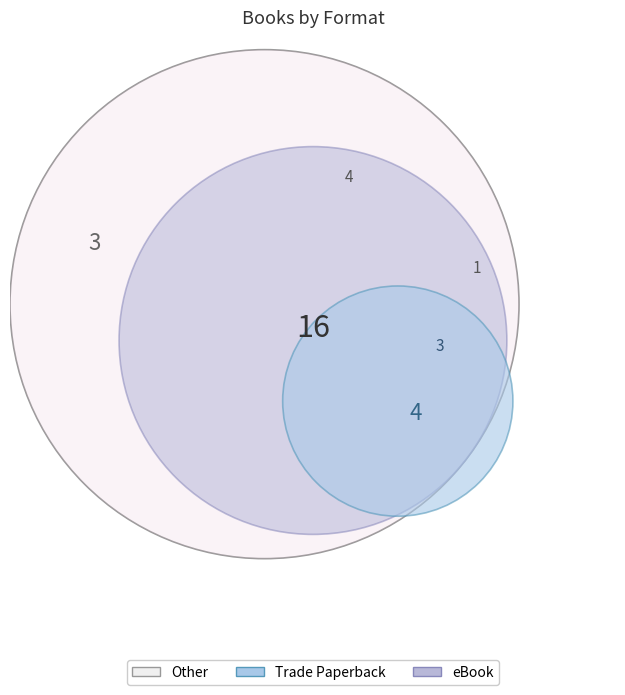

How many segments does this pie chart have?

3